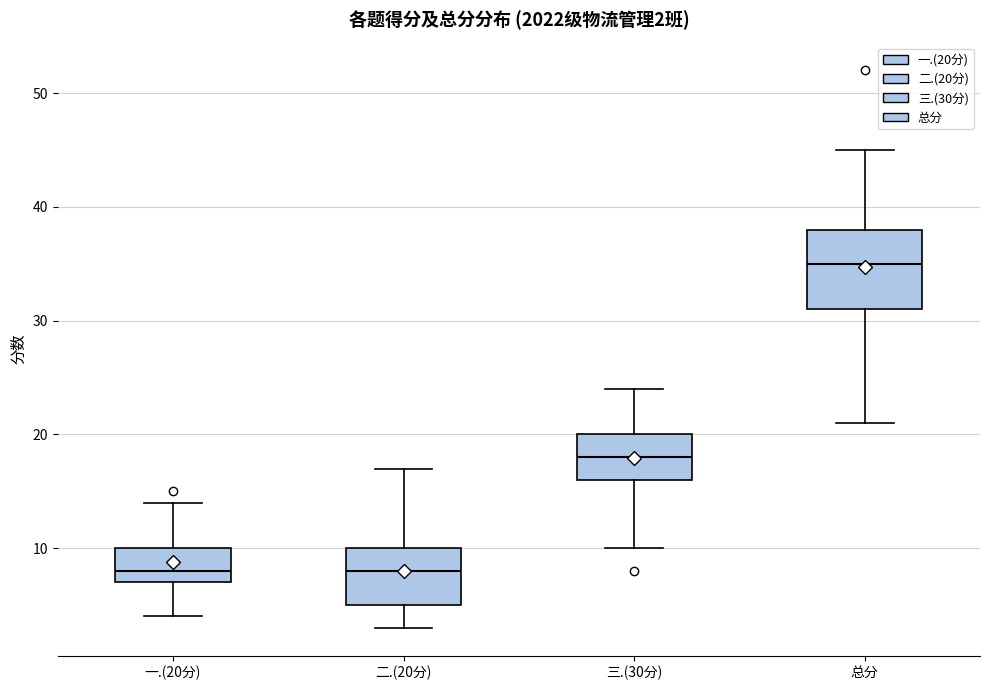

Comparing the boxes themselves (not the whiskers), which one is the tallest?

总分